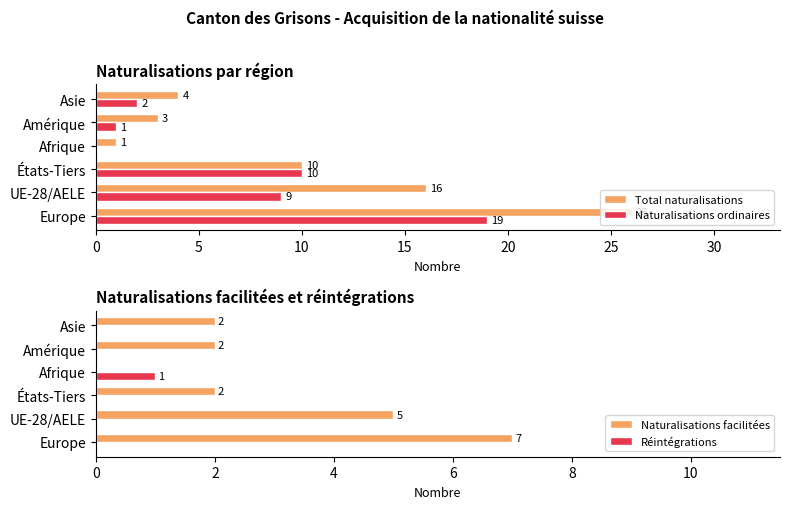

List the series in order of their peak value, lowest first.

Réintégrations, Naturalisations facilitées, Naturalisations ordinaires, Total naturalisations